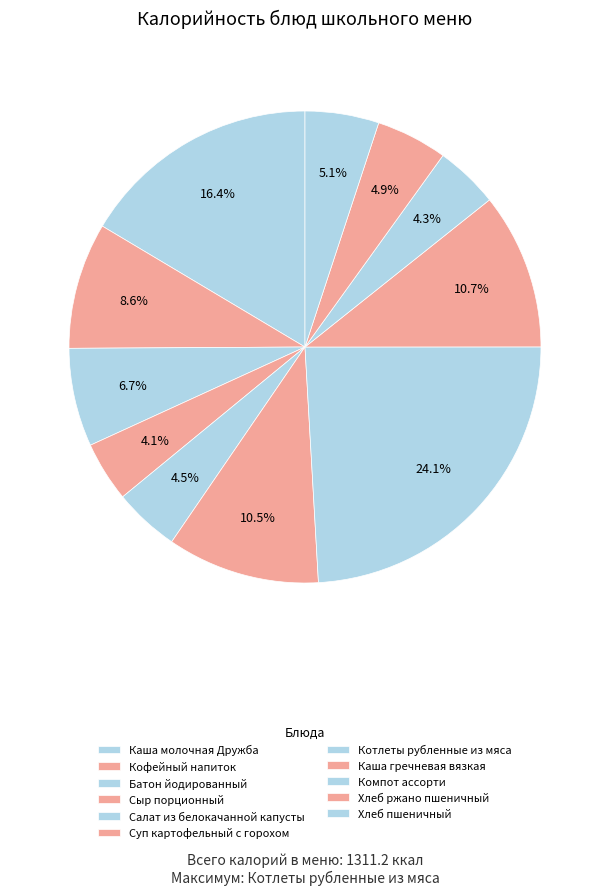

Count the number of slices in the pie.

11